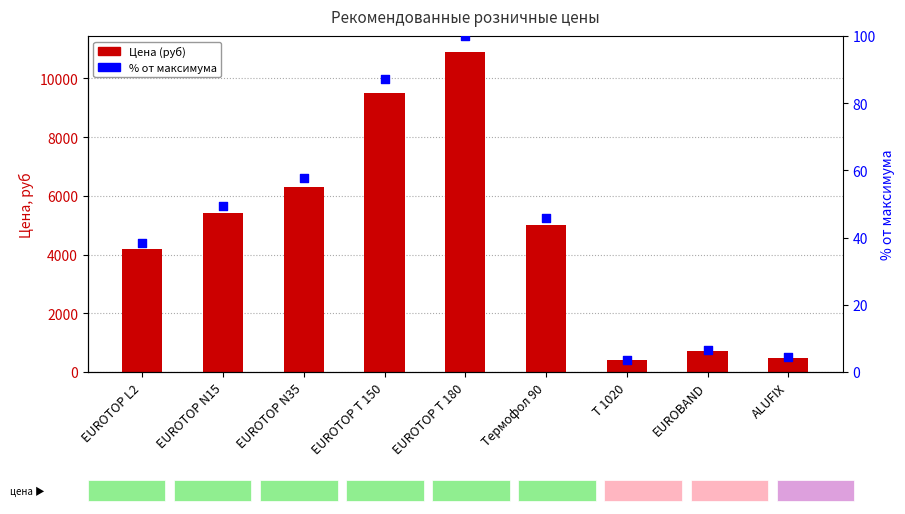

At which category is the sum across all series the highest?

EUROTOP T 180